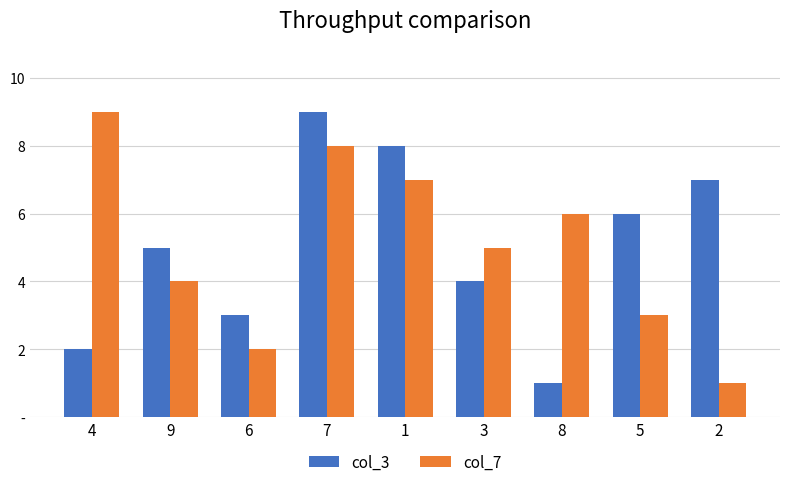

What is the difference between the maximum and minimum values in the col_7 series?

8